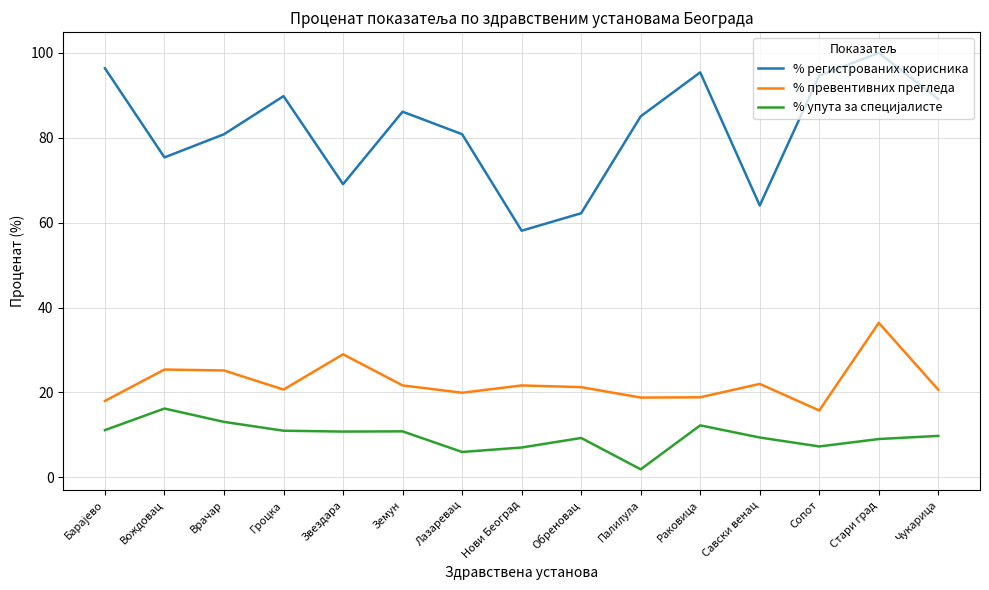

What is the difference between the maximum and minimum values in the % превентивних прегледа series?

20.7